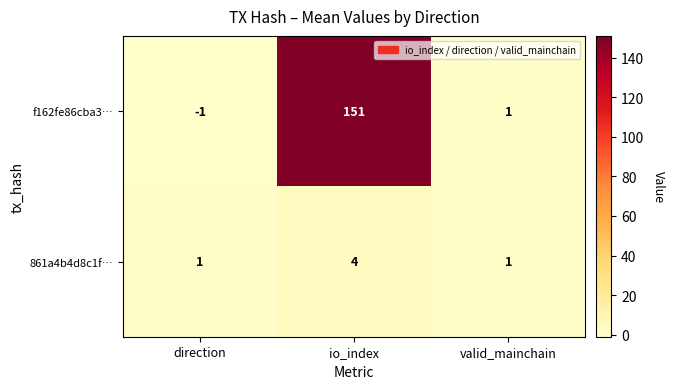

At which category is the sum across all series the highest?

io_index